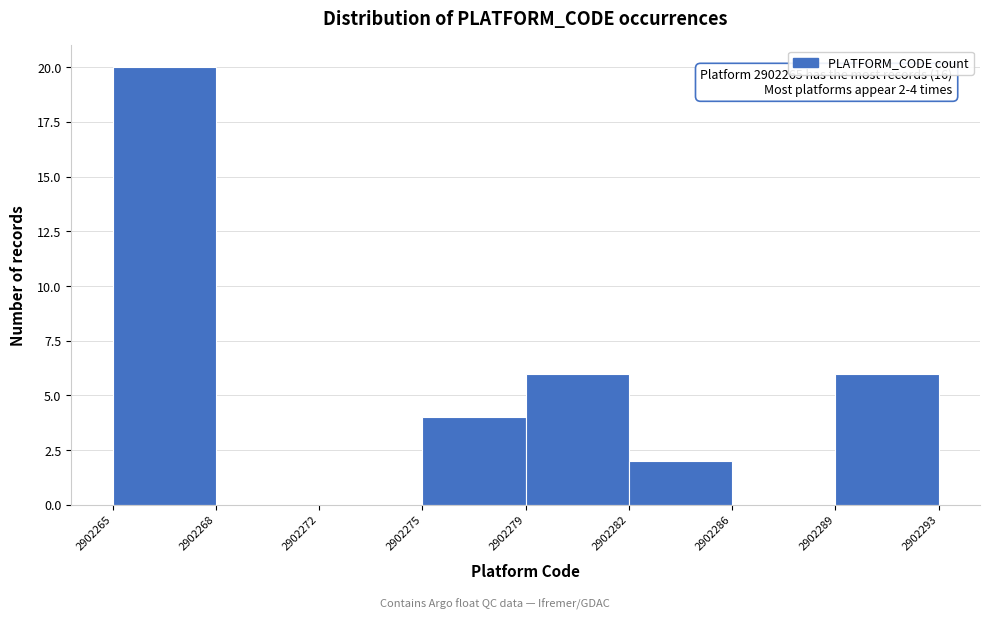

Reading right to left, transcribe all the data shown in this chart.

2902289=6	2902286=0	2902282=2	2902279=6	2902275=4	2902272=0	2902268=0	2902265=20